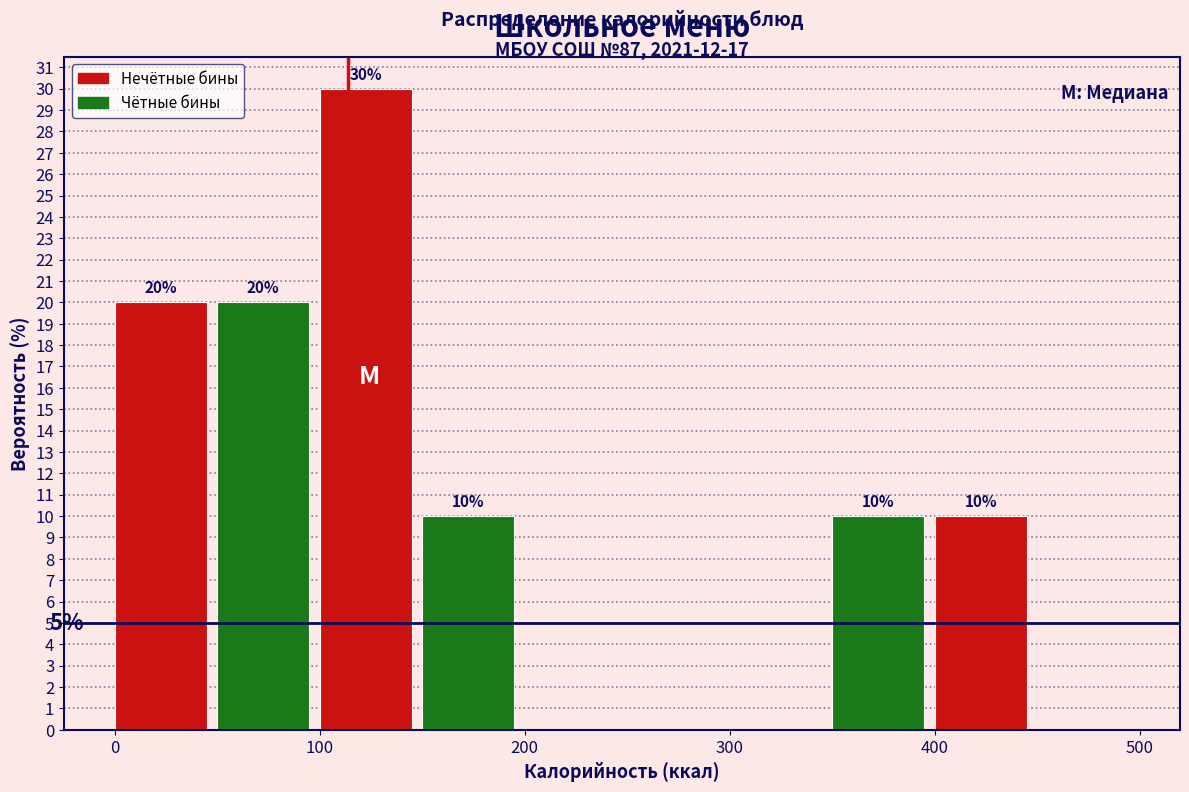

Over which range of the x-axis is the bar tallest?

100 to 150